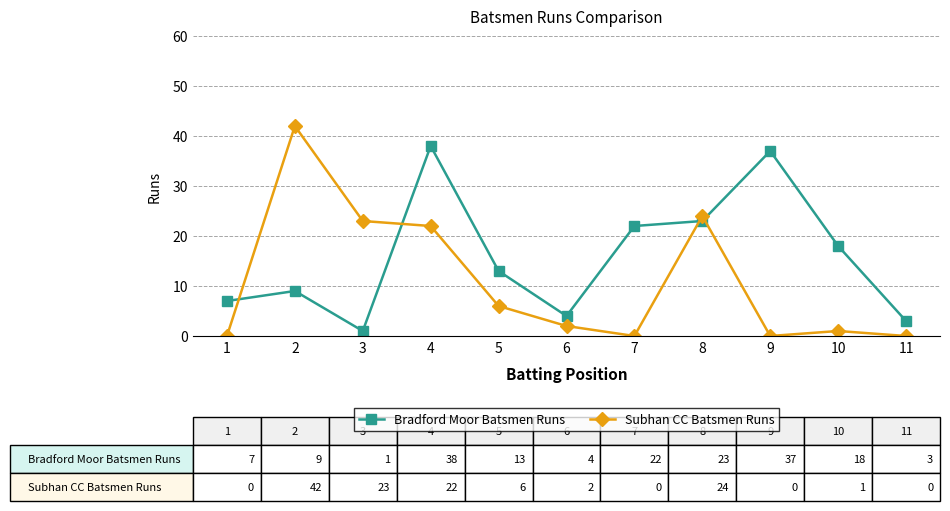

How many distinct data groups are displayed?

2